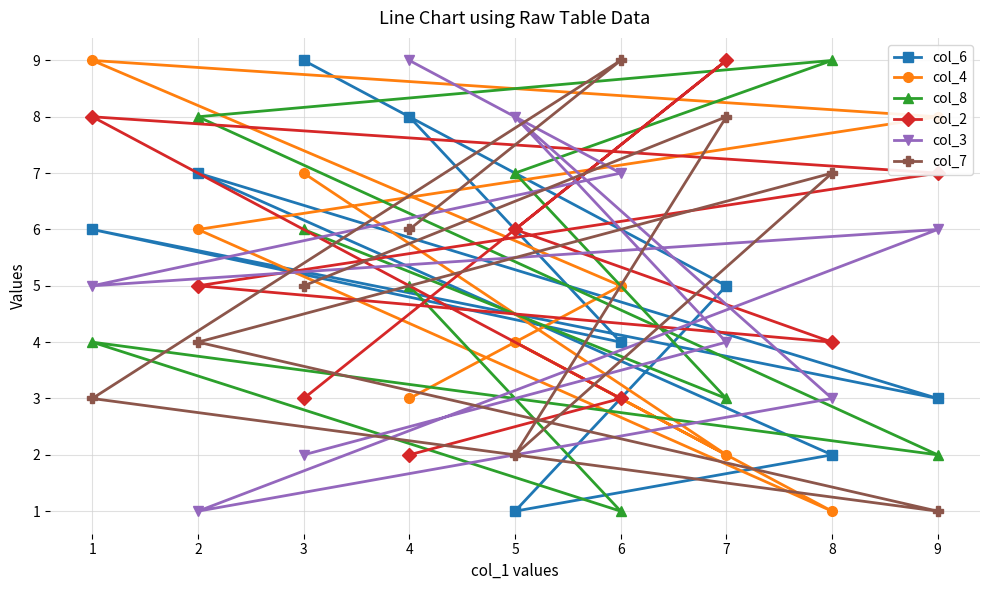

Reading left to right, extract all data points from this chart.

col_6: 1=6	2=7	3=9	4=8	5=1	6=4	7=5	8=2	9=3
col_4: 1=9	2=6	3=7	4=3	5=4	6=5	7=2	8=1	9=8
col_8: 1=4	2=8	3=6	4=5	5=7	6=1	7=3	8=9	9=2
col_2: 1=8	2=5	3=3	4=2	5=6	6=3	7=9	8=4	9=7
col_3: 1=5	2=1	3=2	4=9	5=8	6=7	7=4	8=3	9=6
col_7: 1=3	2=4	3=5	4=6	5=2	6=9	7=8	8=7	9=1